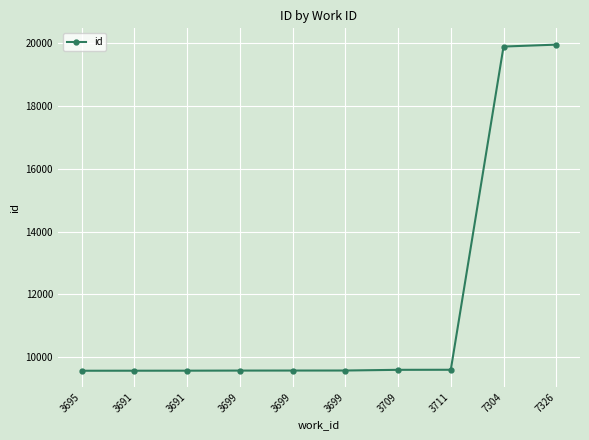

How many lines are shown in the chart?

1